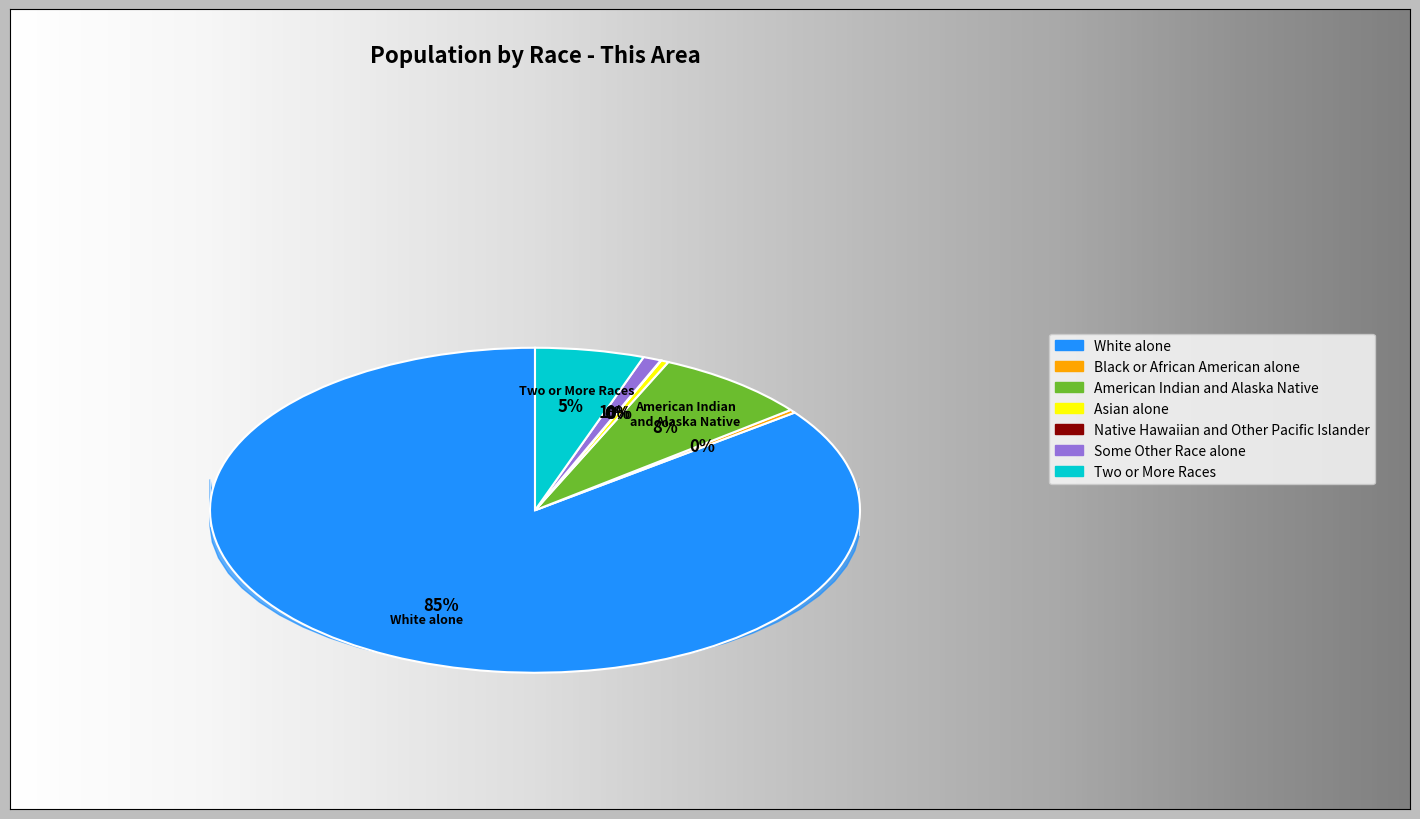

To the nearest percent, what is the average slice percentage?

14%